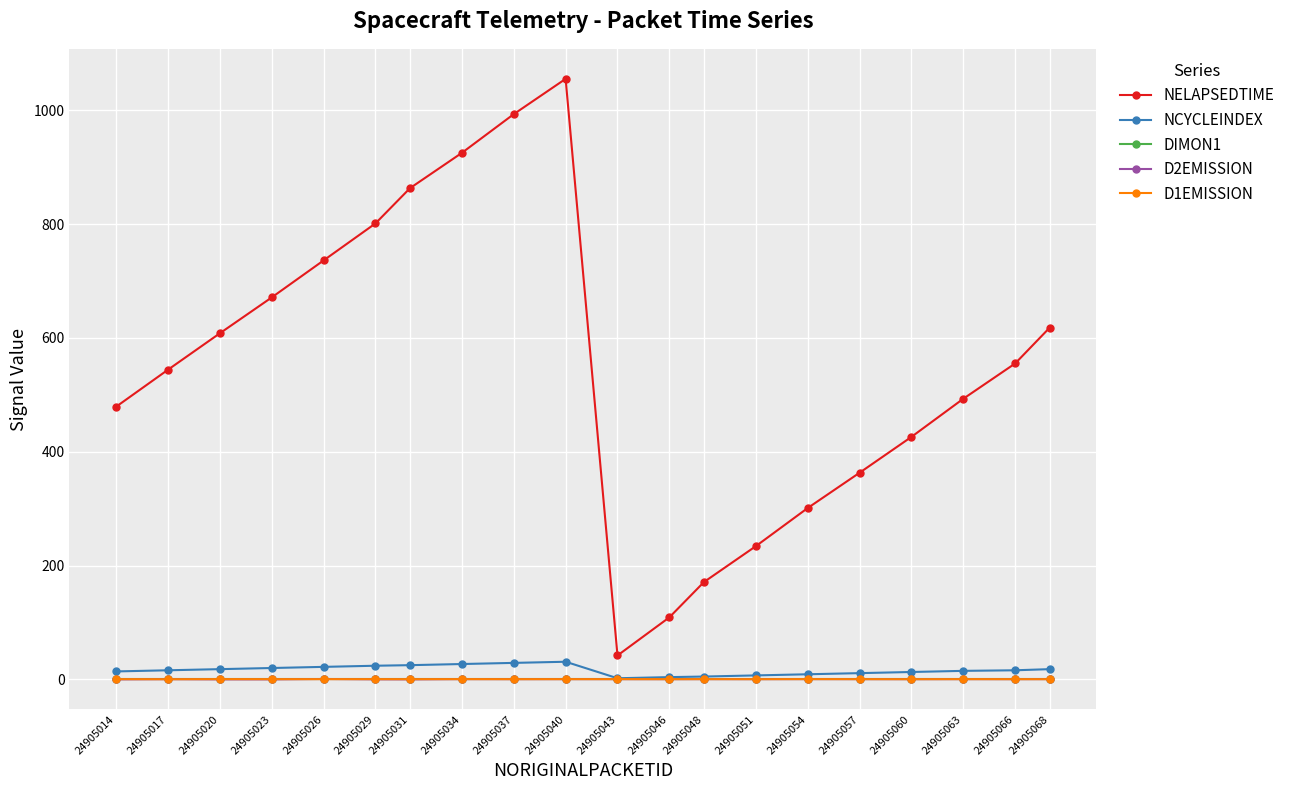

The value of D2EMISSION at 24905040 is 0.4. True or false?

True